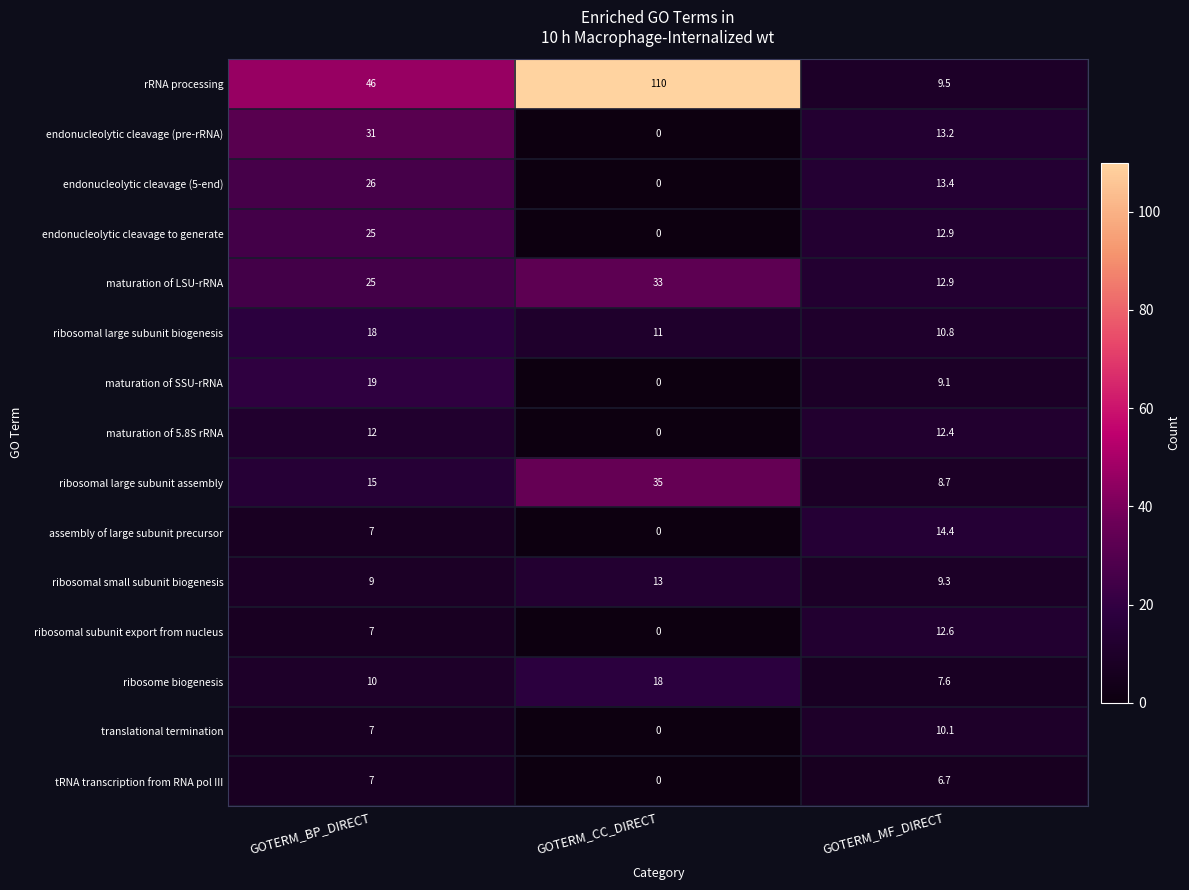

Is the value of tRNA transcription from RNA pol III at GOTERM_BP_DIRECT greater than the value of rRNA processing at GOTERM_CC_DIRECT?

No